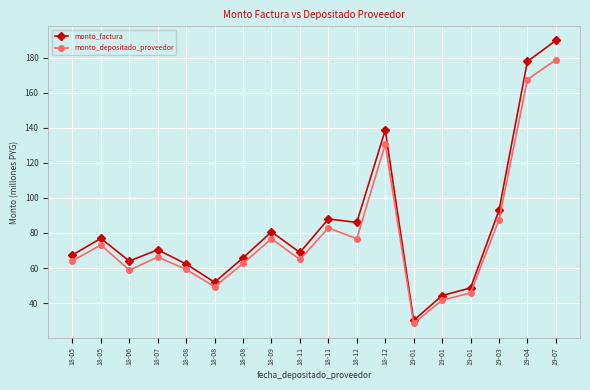

Where does the monto_depositado_proveedor series first go above 66?

18-05